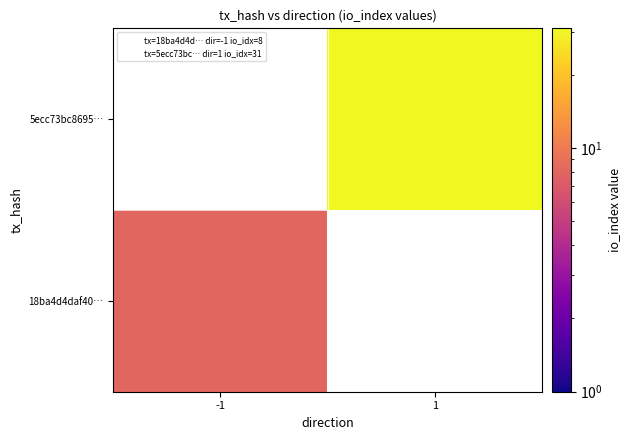

What is the maximum value for 18ba4d4daf40…?

8.0